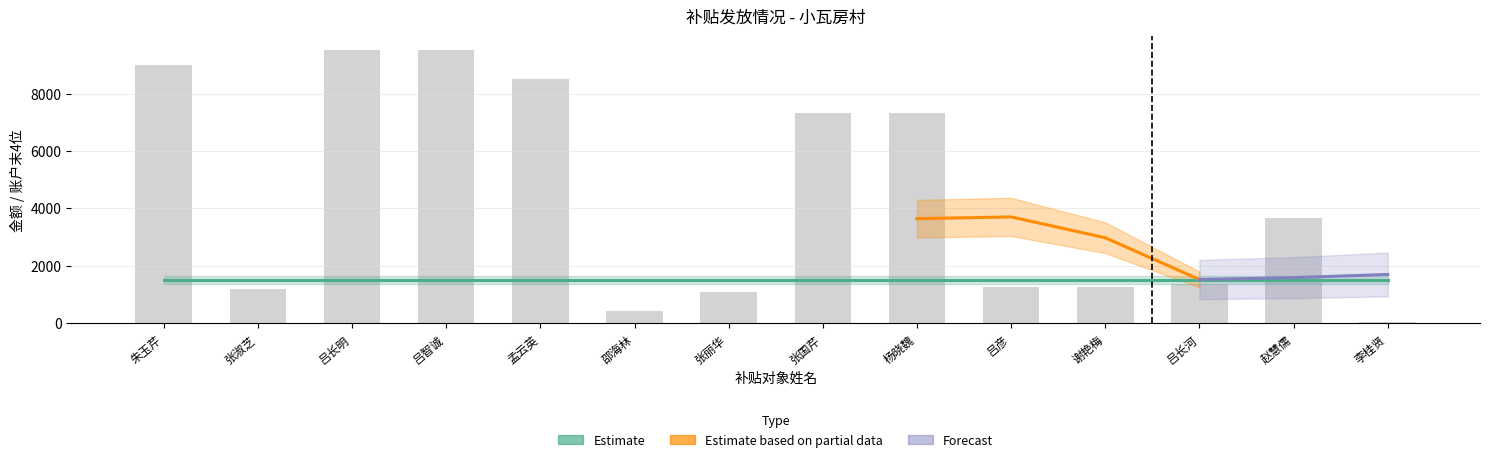

Rank the categories by value from lowest to highest.

李桂贤, 邵海林, 张丽华, 张淑芝, 吕彦, 谢艳梅, 吕长河, 赵慧儒, 张国芹, 杨晓魏, 孟云英, 朱玉芹, 吕长明, 吕智诚